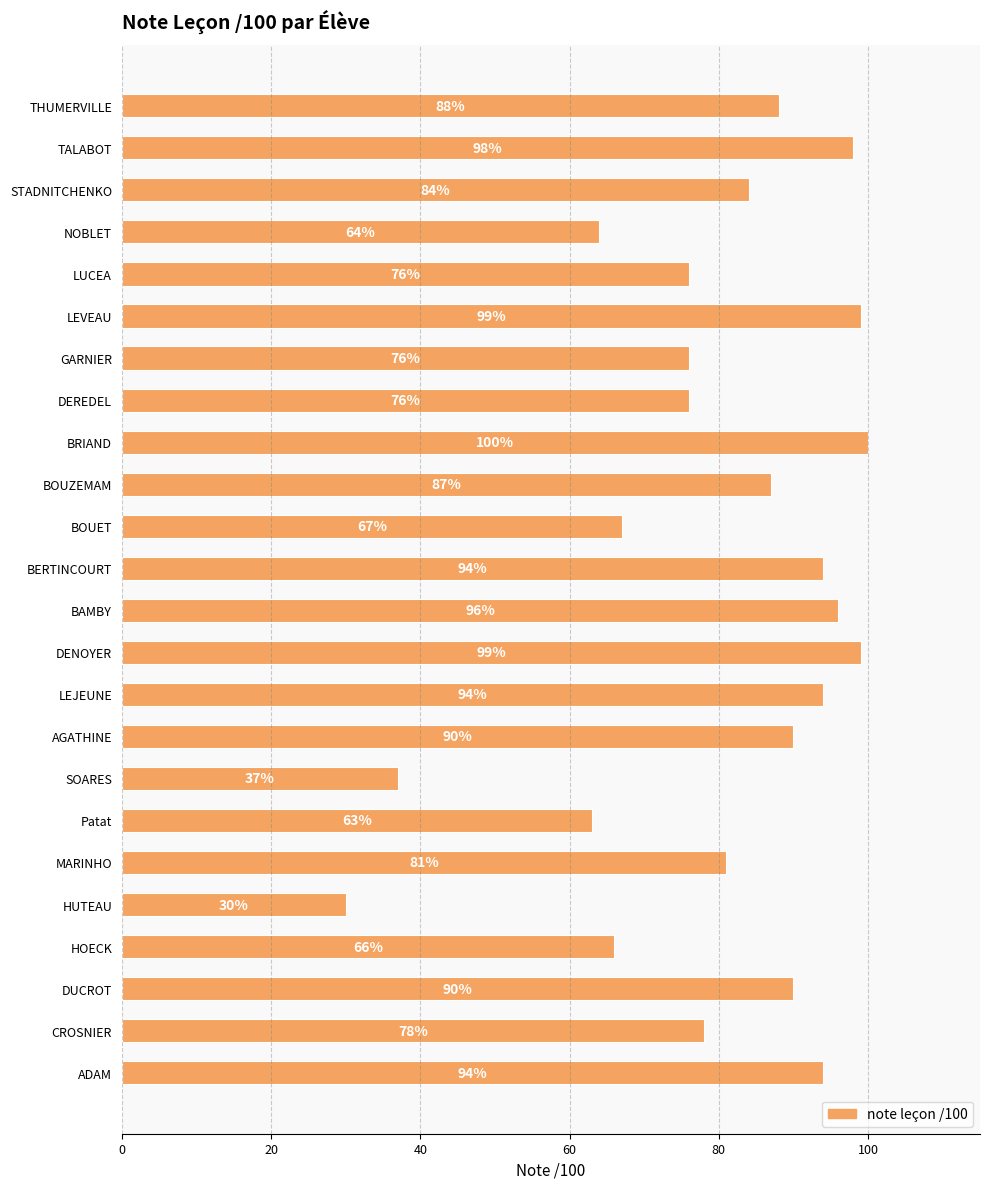

What is the greatest value displayed?

100